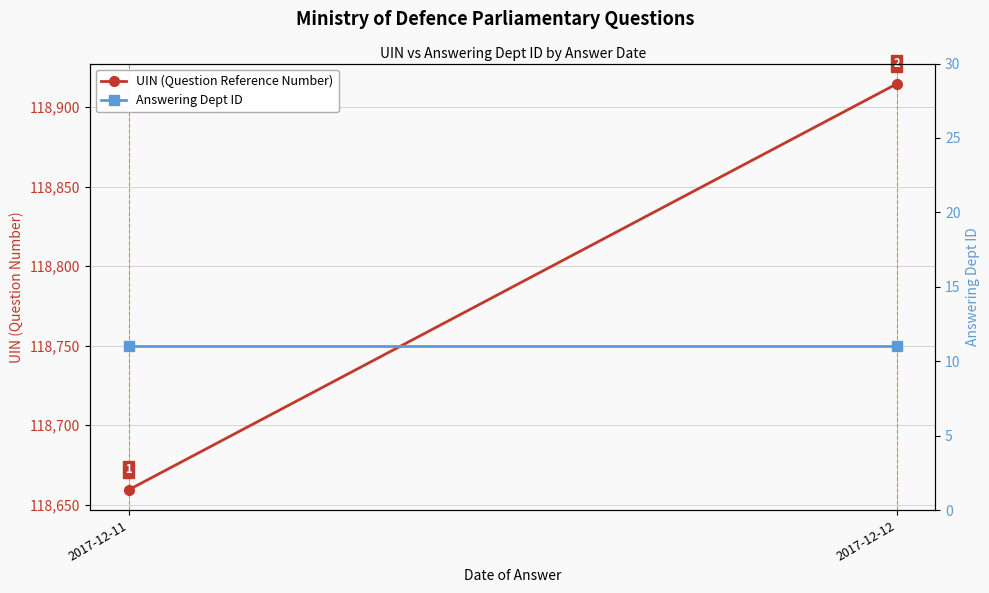

Is it true that UIN (Question Reference Number) equals 118659.3 at 2017-12-11?

True